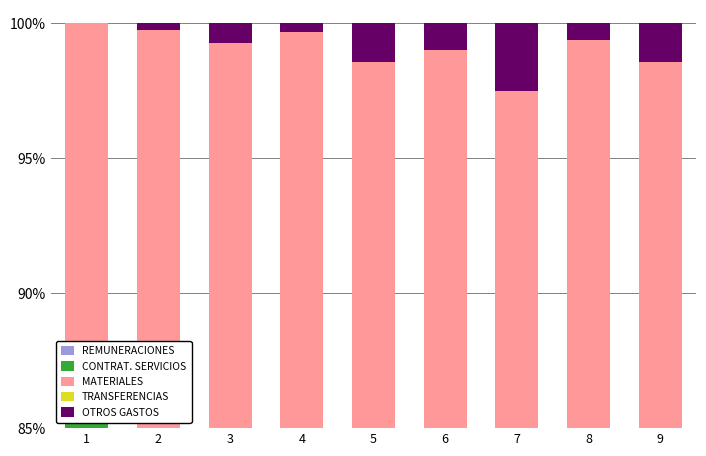

Which label corresponds to the smallest value in the chart?

1